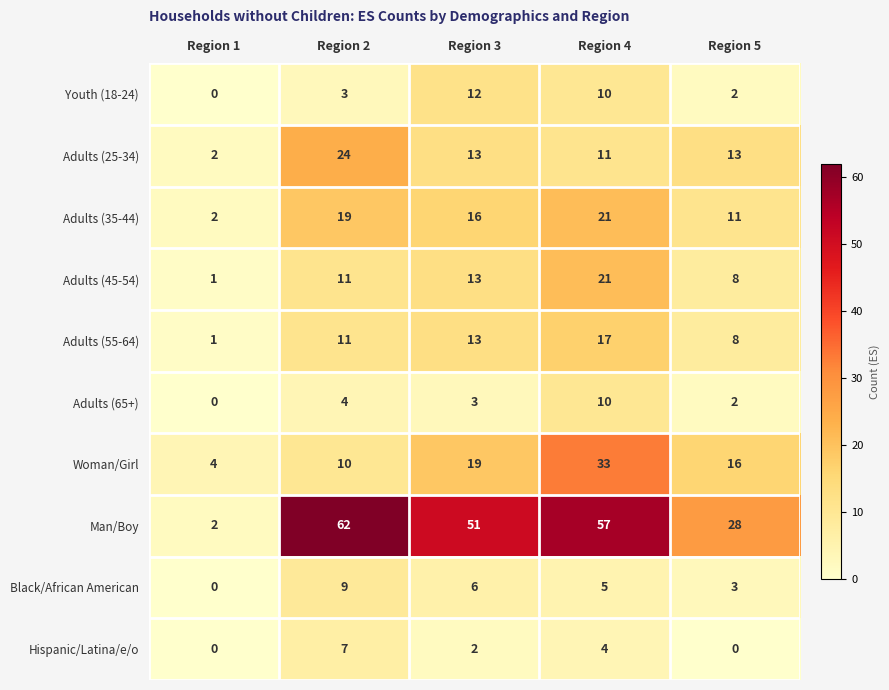

How many series are shown in this chart?

10